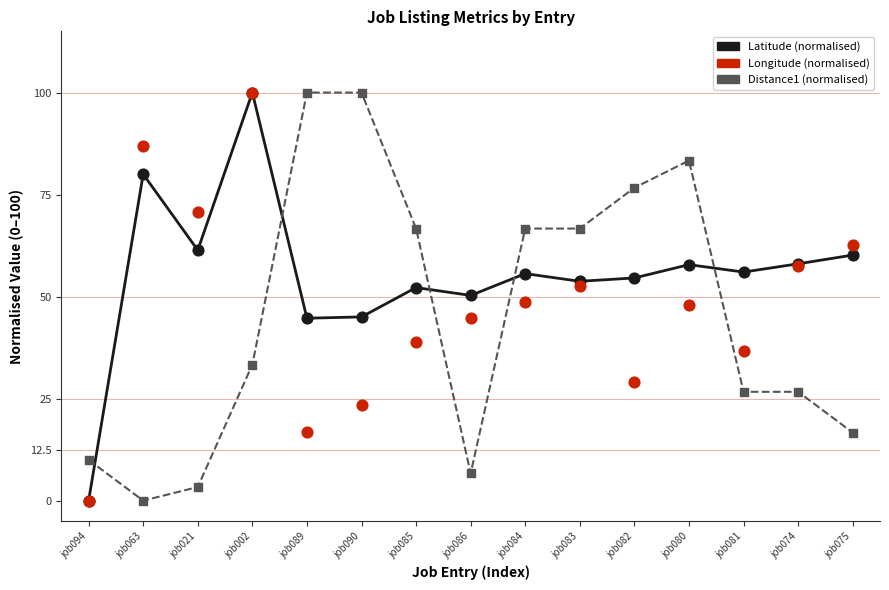

Which series contains the highest Y value?

Latitude